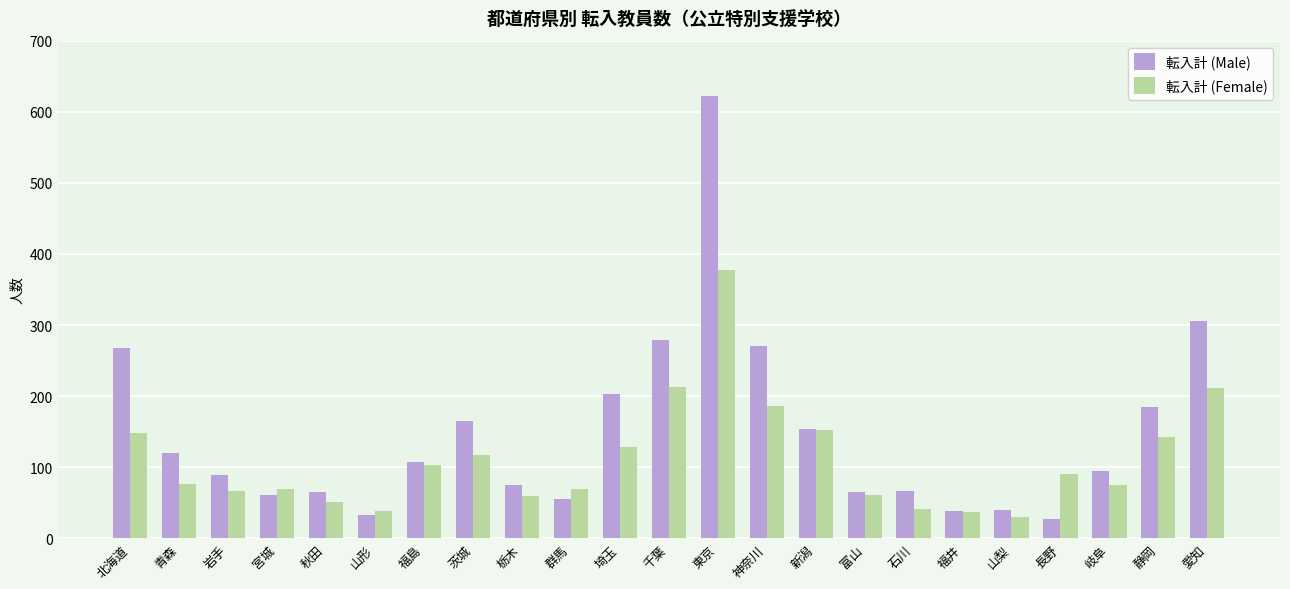

What is the difference between the second highest and minimum values in the 転入計 (Female) series?

183